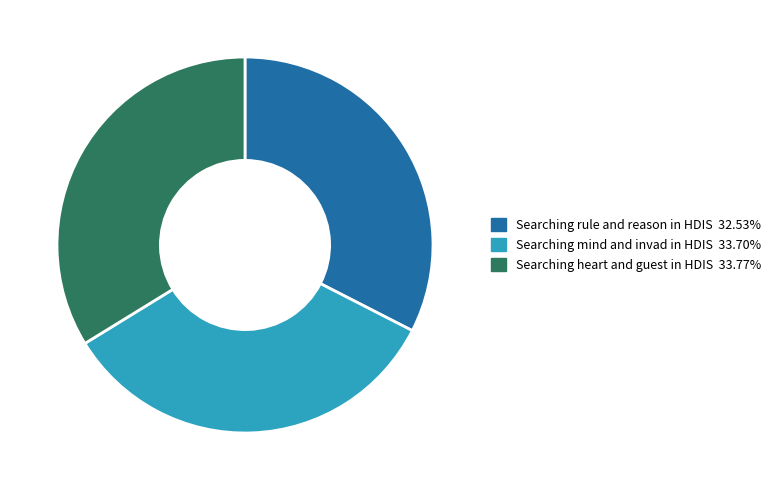

Count the number of slices in the pie.

3